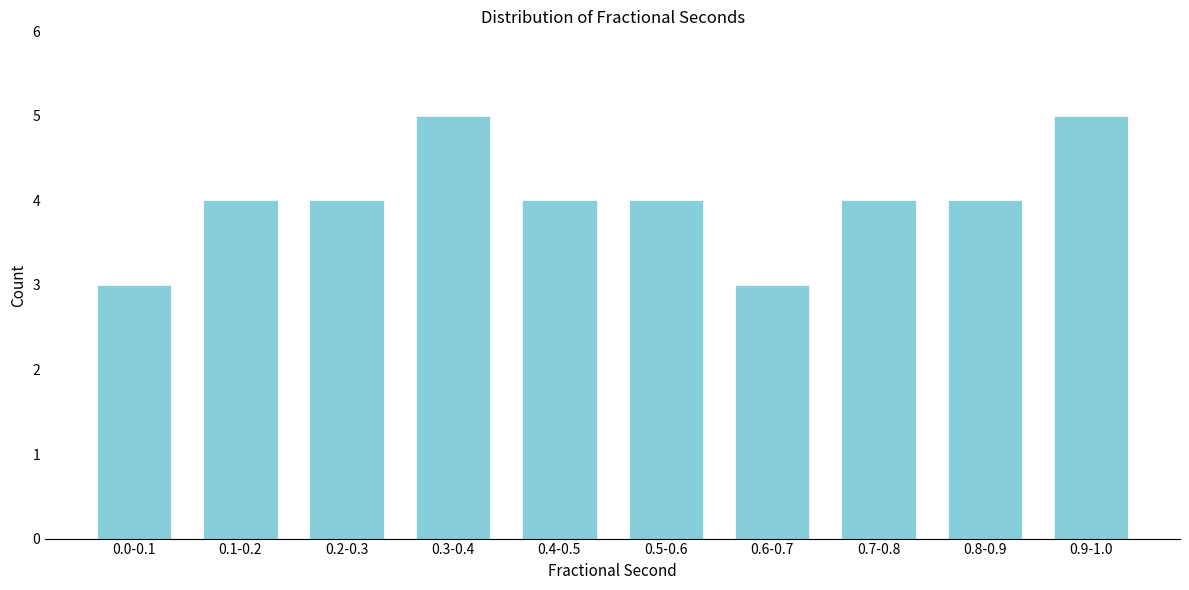

Reading right to left, transcribe all the data shown in this chart.

5	4	4	3	4	4	5	4	4	3